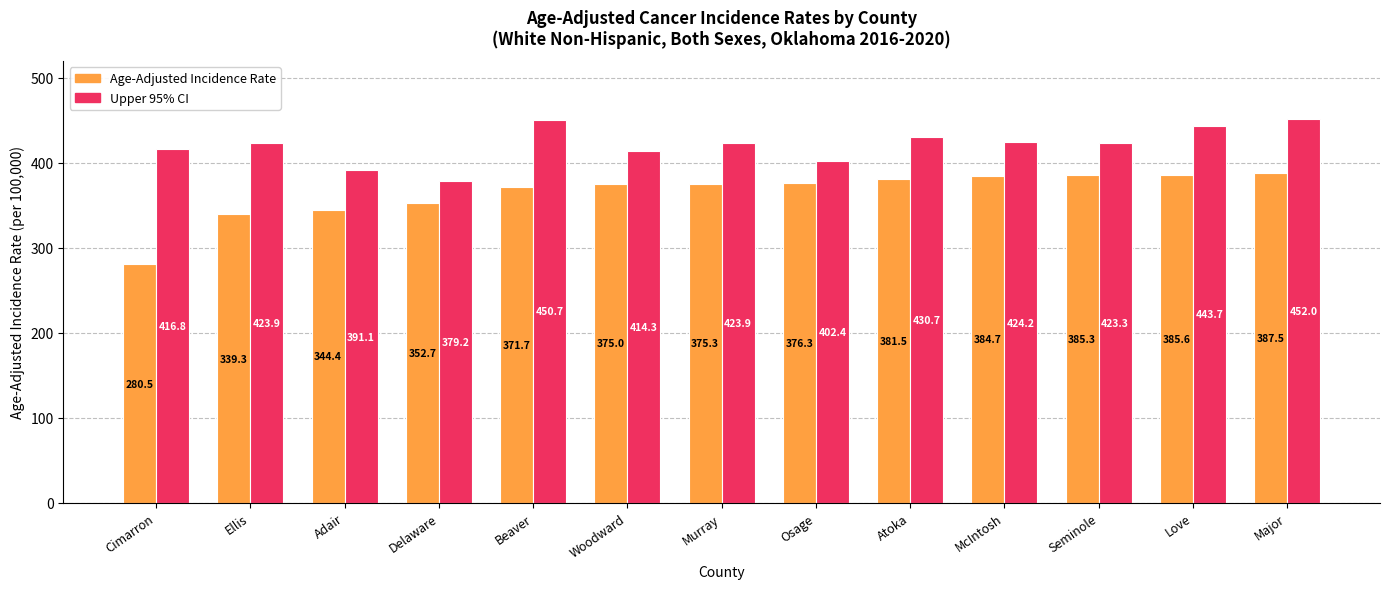

Reading right to left, what are all the values shown in this chart?

Age-Adjusted Incidence Rate: Major=387.5	Love=385.6	Seminole=385.3	McIntosh=384.7	Atoka=381.5	Osage=376.3	Murray=375.3	Woodward=375.0	Beaver=371.7	Delaware=352.7	Adair=344.4	Ellis=339.3	Cimarron=280.5
Upper 95% CI: Major=452.0	Love=443.7	Seminole=423.3	McIntosh=424.2	Atoka=430.7	Osage=402.4	Murray=423.9	Woodward=414.3	Beaver=450.7	Delaware=379.2	Adair=391.1	Ellis=423.9	Cimarron=416.8